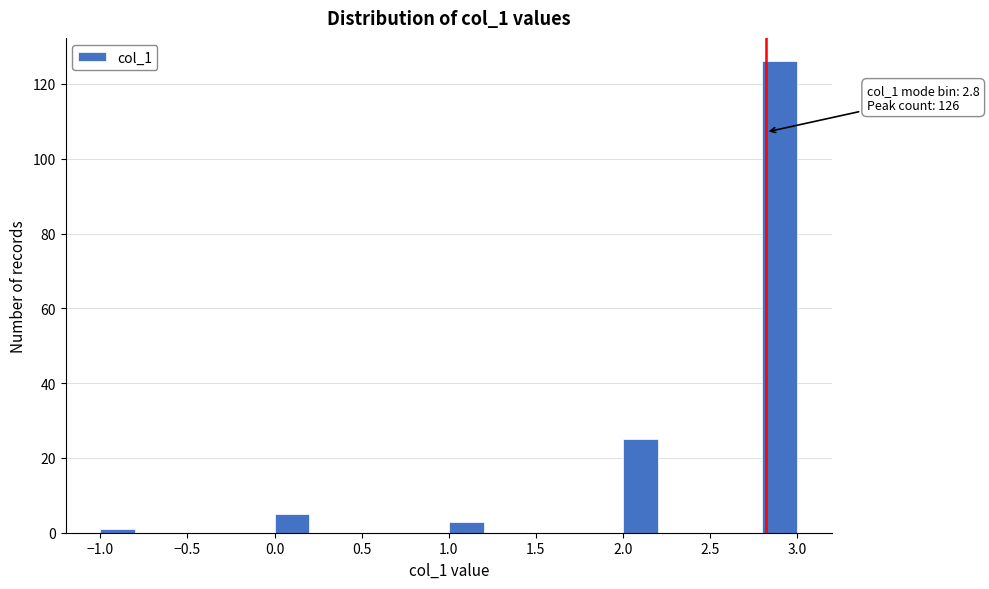

Which range on the x-axis has the tallest bar?

2.8 to 3.0